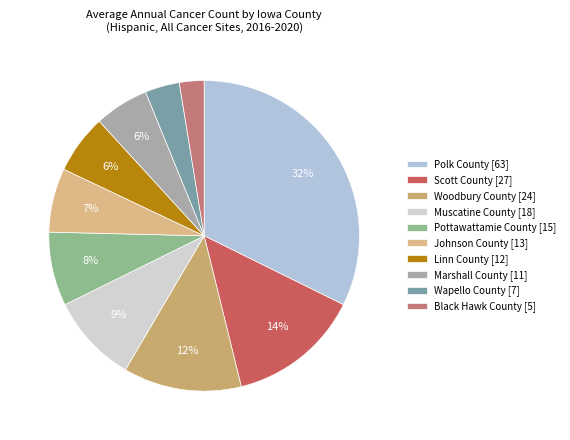

Rank the categories by value from lowest to highest.

Black Hawk County [5], Wapello County [7], Marshall County [11], Linn County [12], Johnson County [13], Pottawattamie County [15], Muscatine County [18], Woodbury County [24], Scott County [27], Polk County [63]